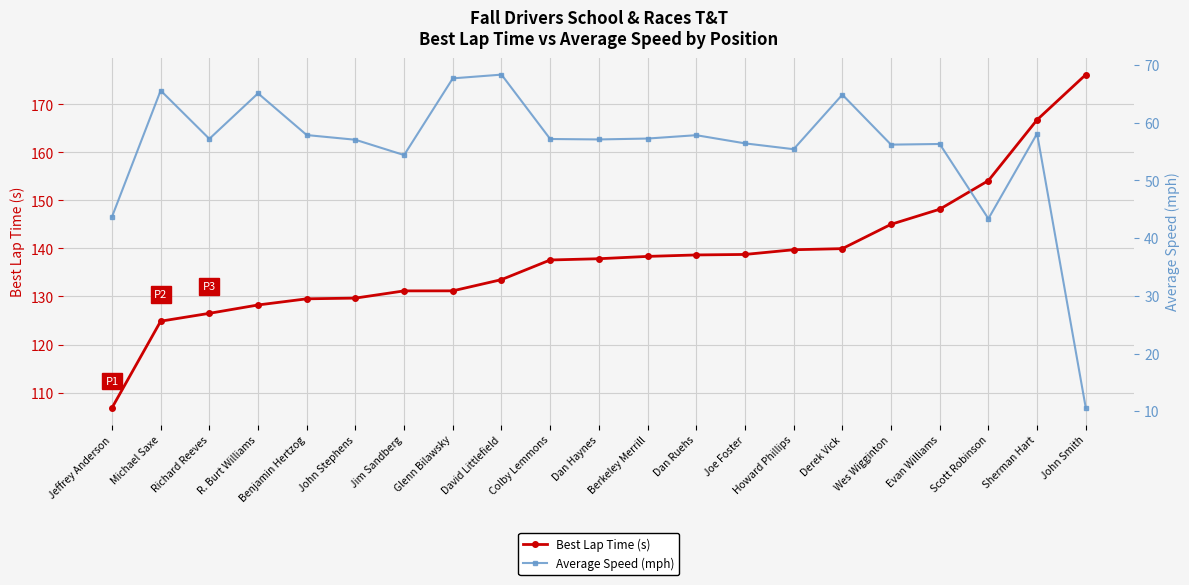

What is the average value of the Best Lap Time (s) series?

138.2